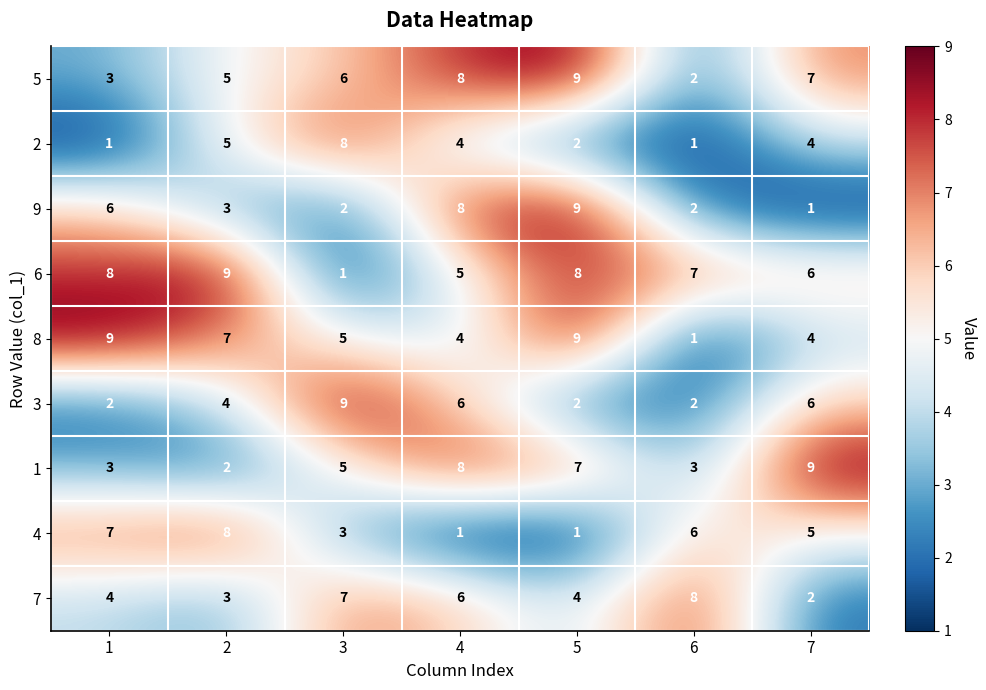

Between 5 and 7, which series saw the biggest shift?

9